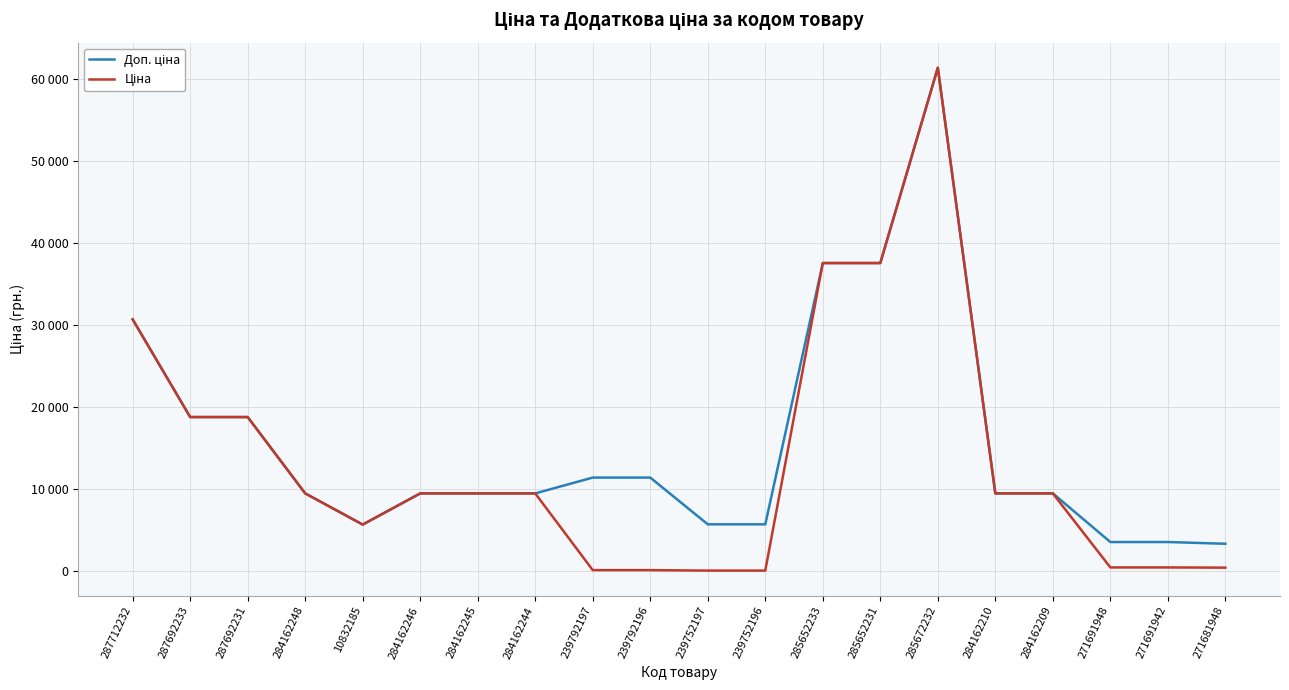

Rank the series at 271691948 from highest to lowest value.

Доп. ціна, Ціна